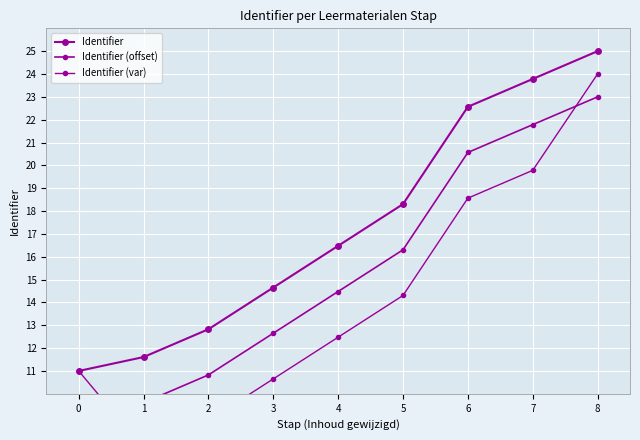

What is the sum of all Identifier (var) values?

127.2